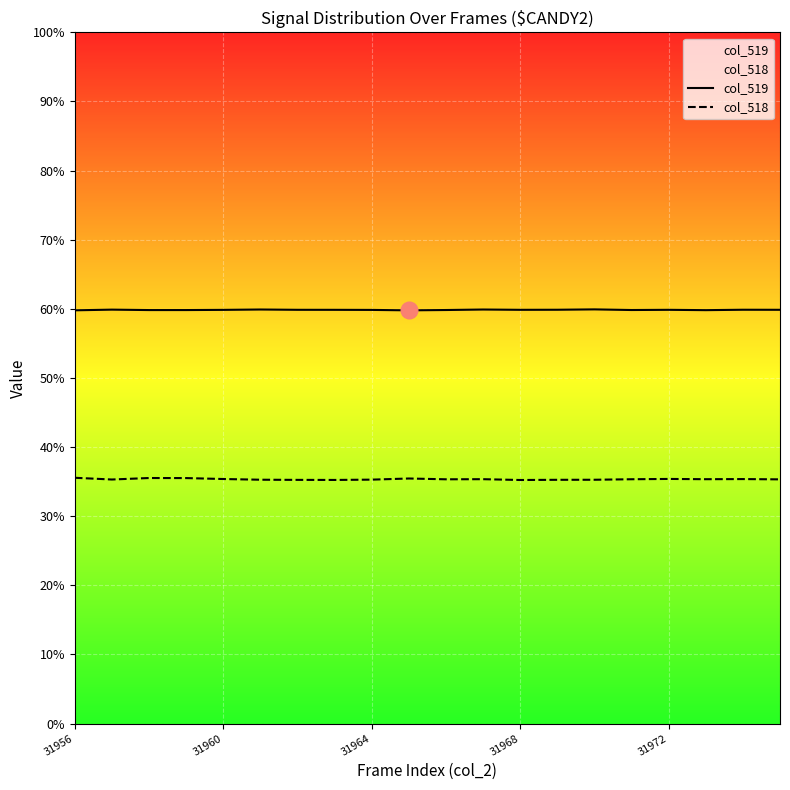

True or false: col_518 and col_519 intersect in this chart.

False